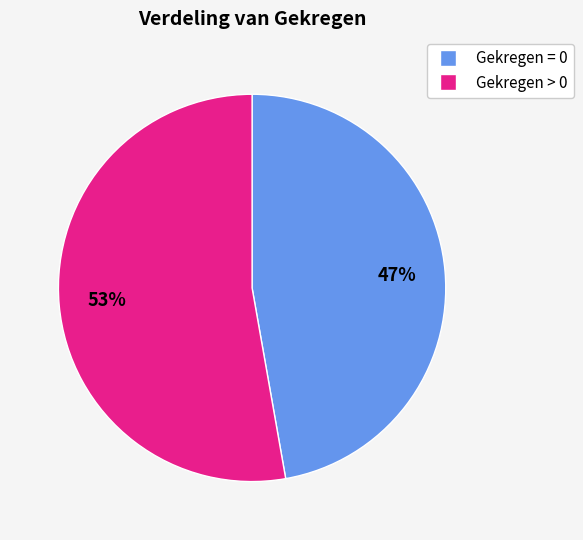

Is there a majority slice in this chart?

Yes